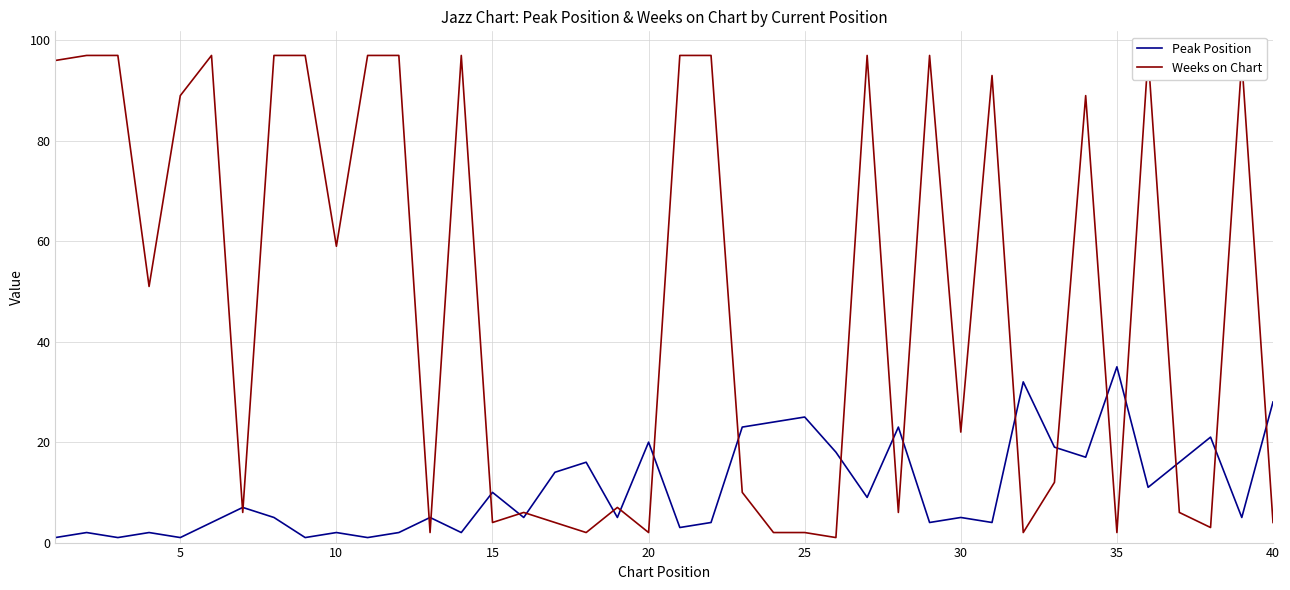

How many values in the Weeks on Chart series are below 51?

20